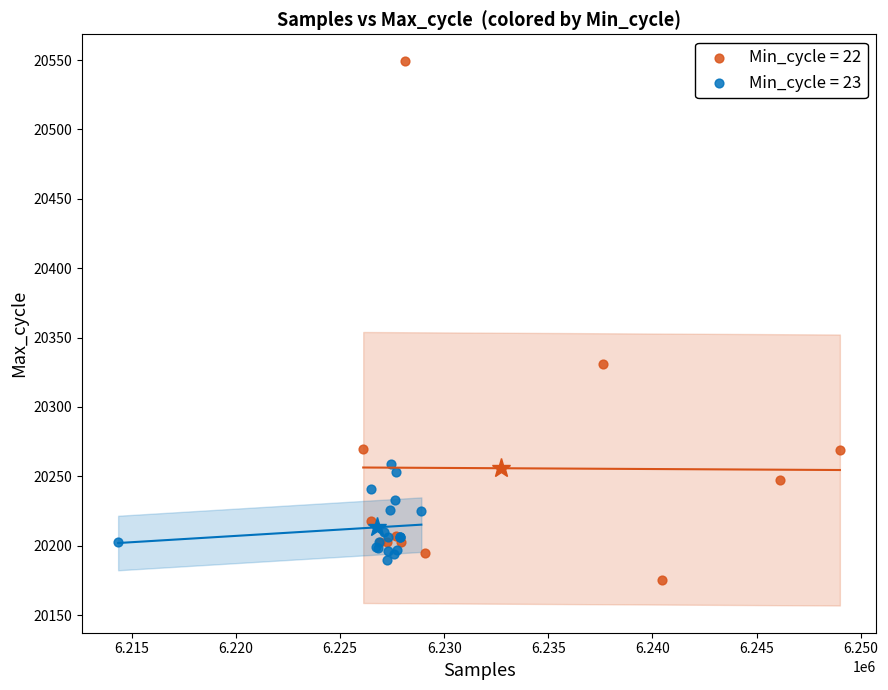

Which series reaches the maximum Y coordinate?

Min_cycle = 22